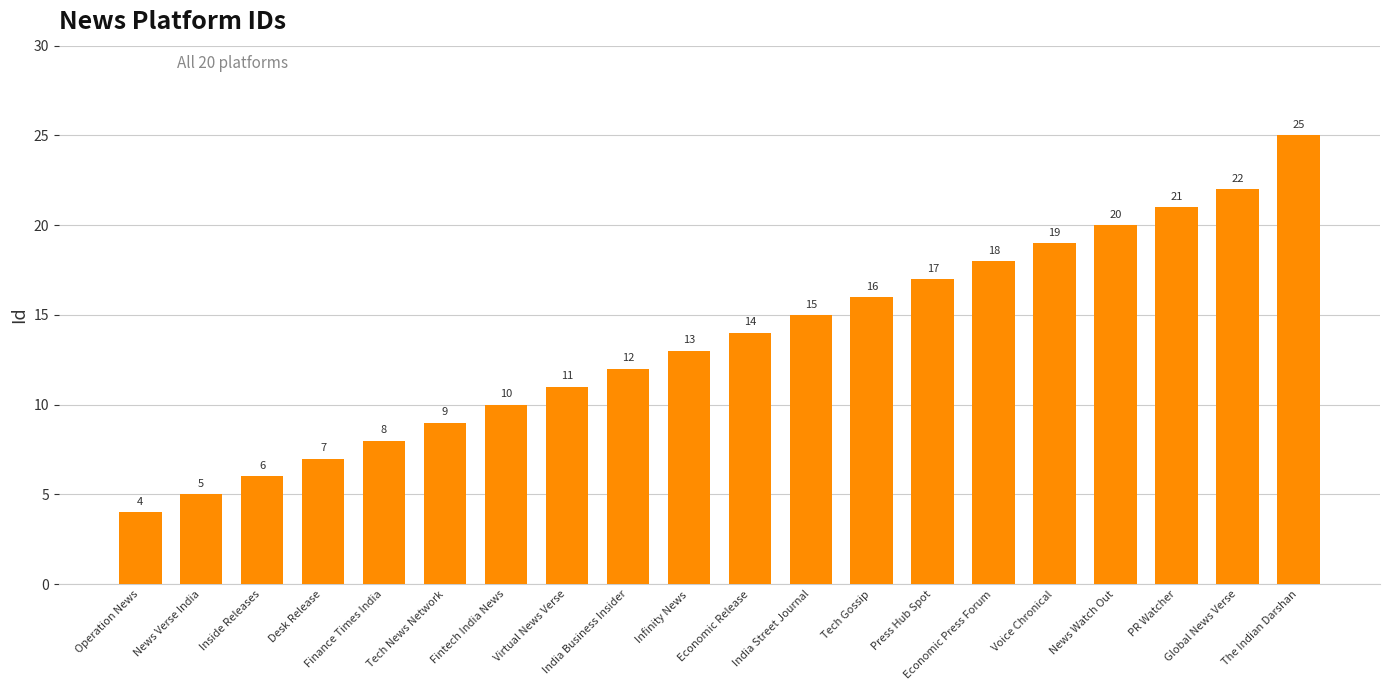

Which has a higher value, Operation News or PR Watcher?

PR Watcher